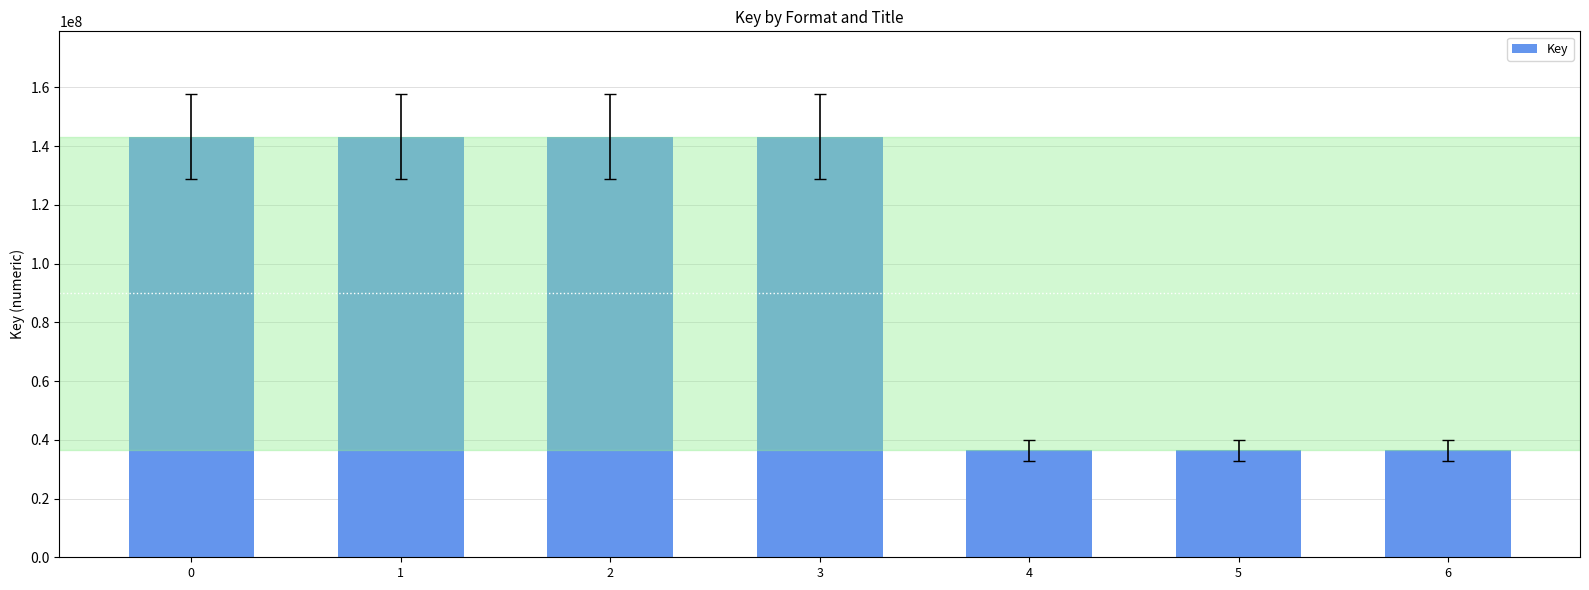

What is the sum of the values at 0 and 2?

286524980